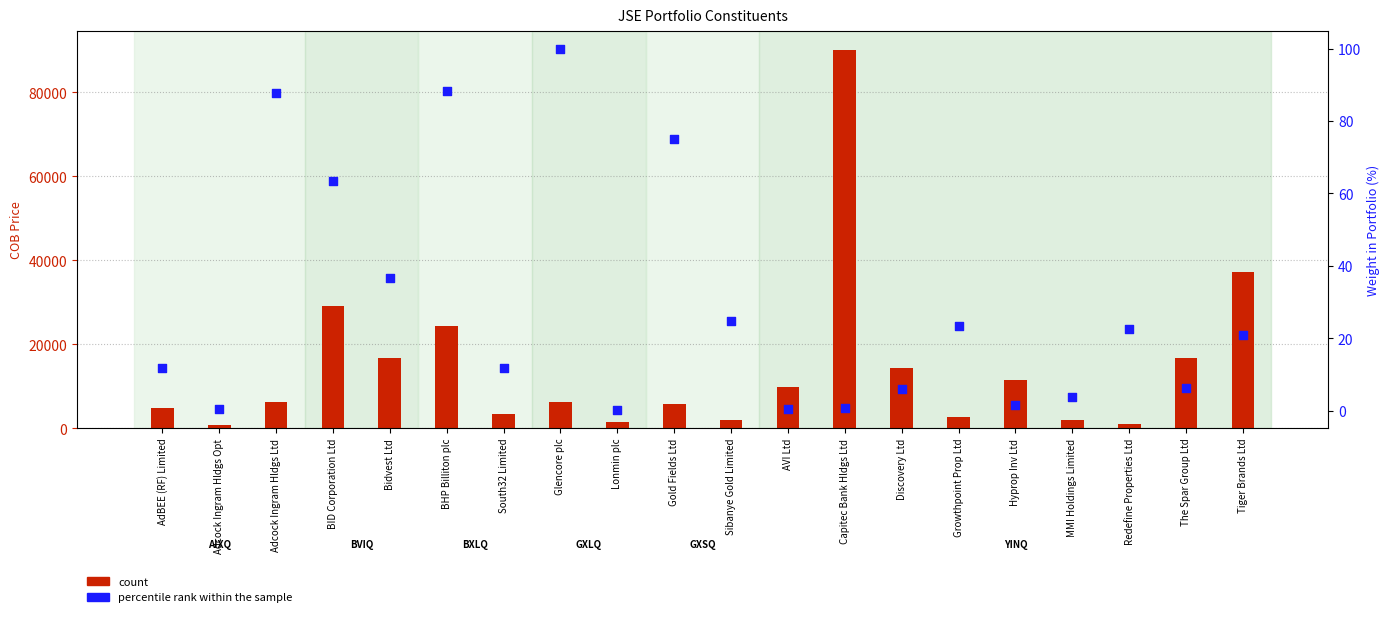

Which series has the largest Y range (max minus min)?

count